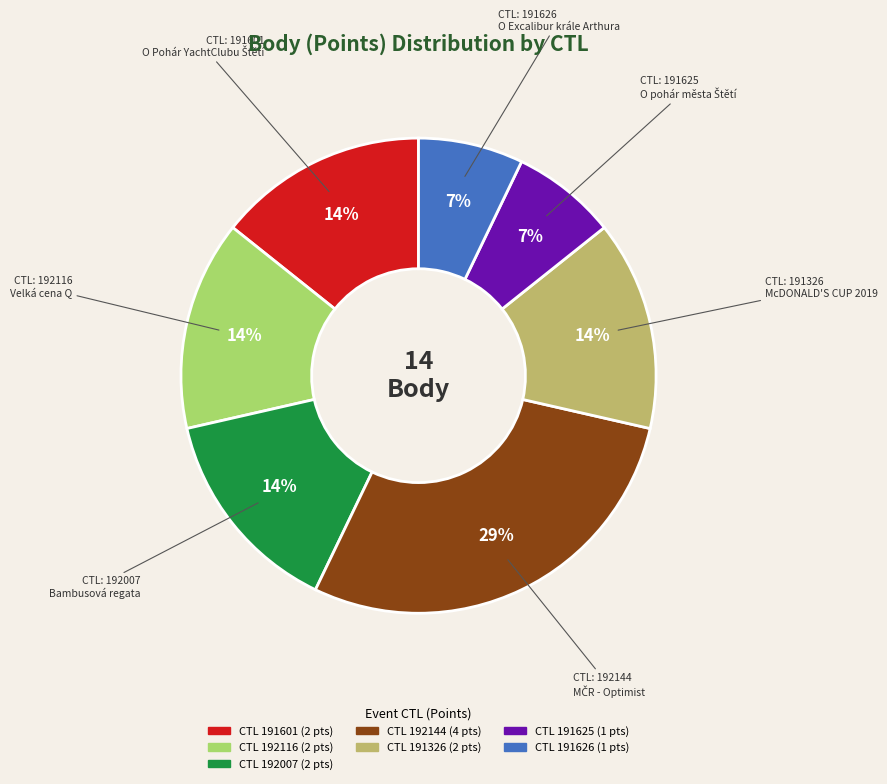

To the nearest percent, what is the average slice percentage?

14%